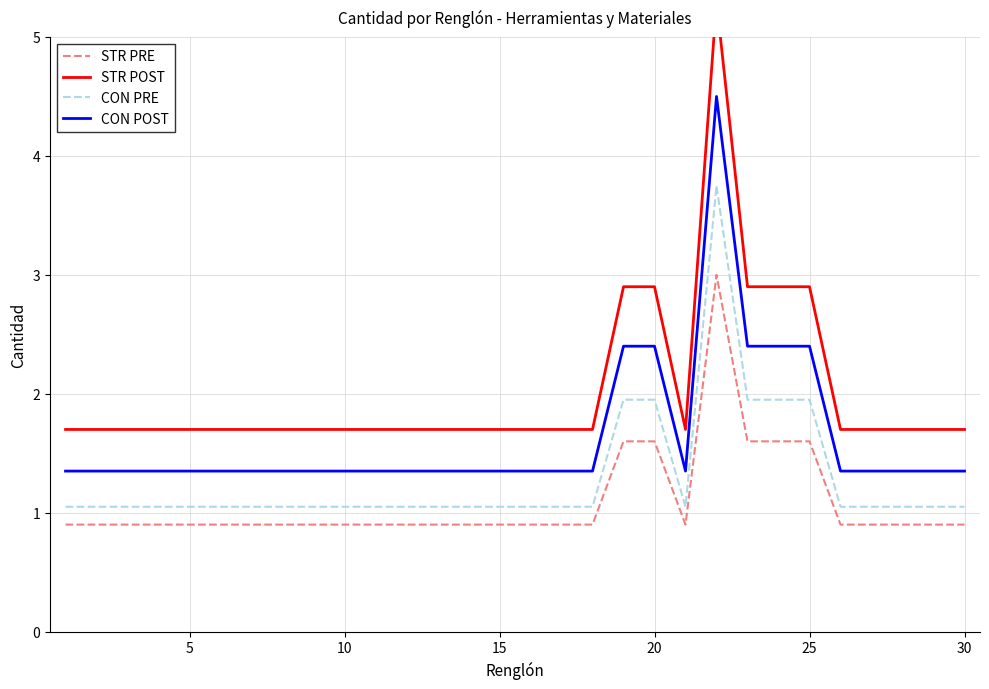

Is it true that CON POST equals 2.1 at 15?

False